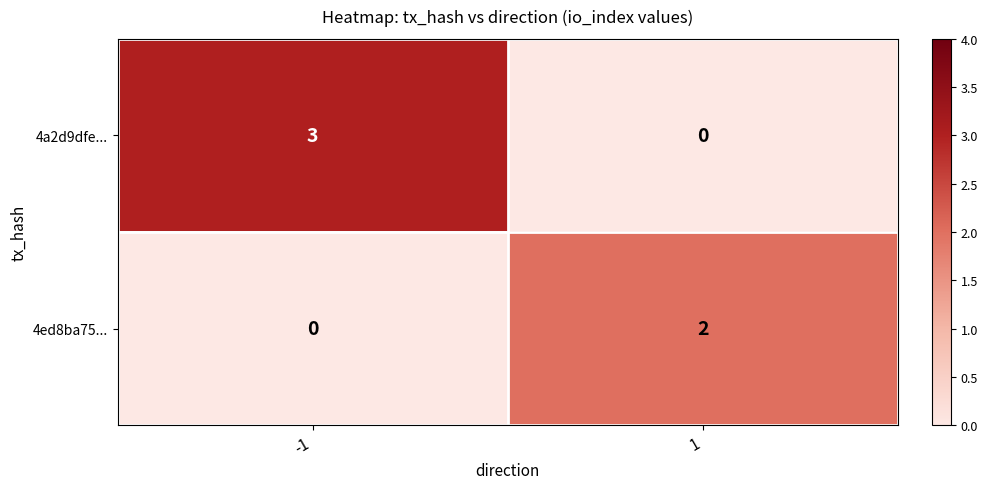

Between -1 and 1, which series saw the biggest shift?

4a2d9dfe...